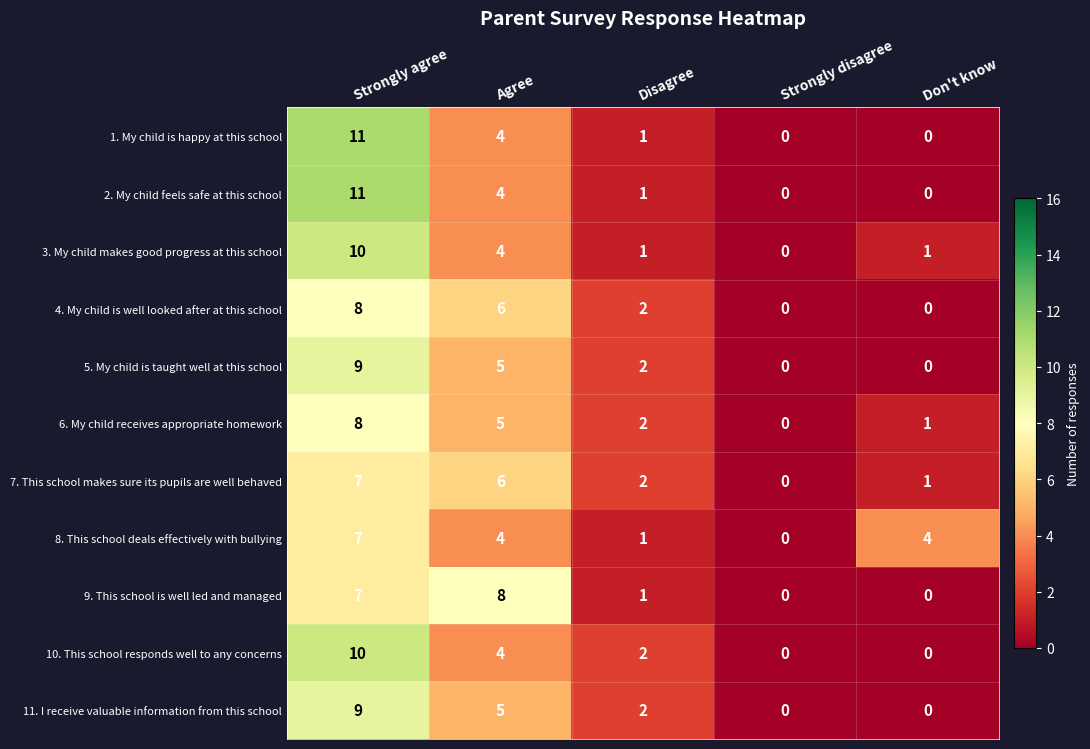

How many positive values does the 3. My child makes good progress at this school series have?

4